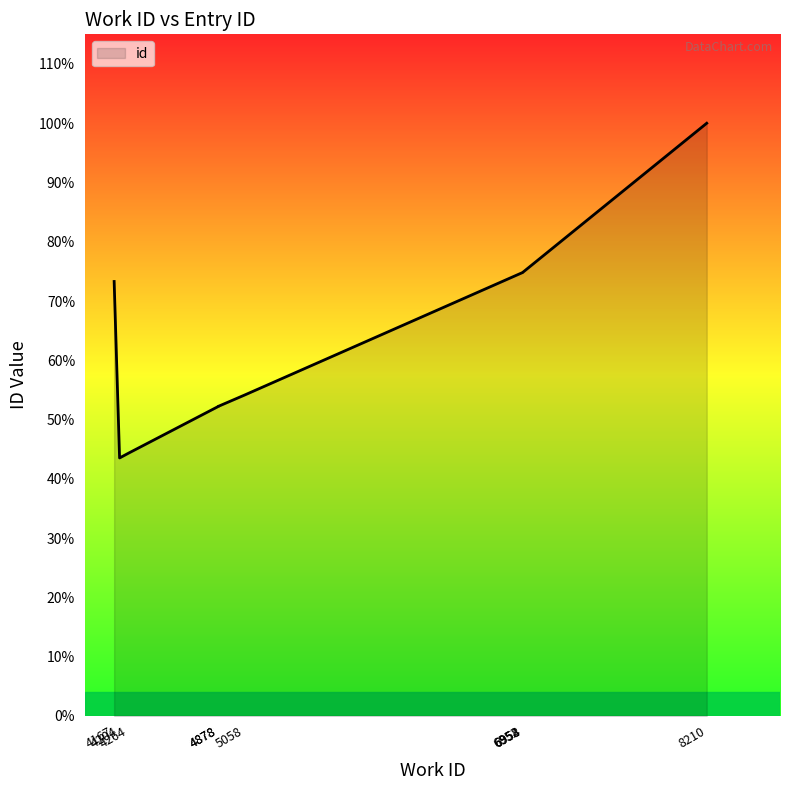

True or false: the data shows 17289 at 4264.

False